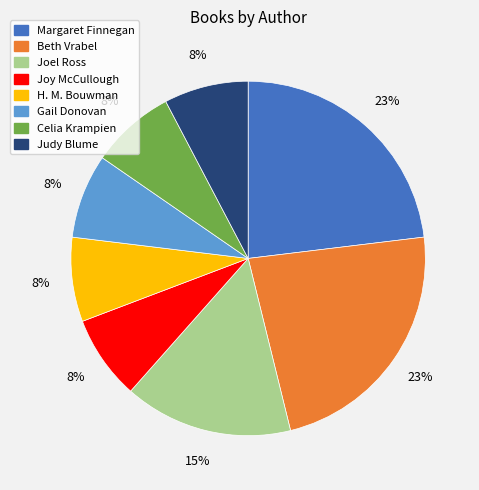

To the nearest percent, what percentage of the pie is H. M. Bouwman?

8%